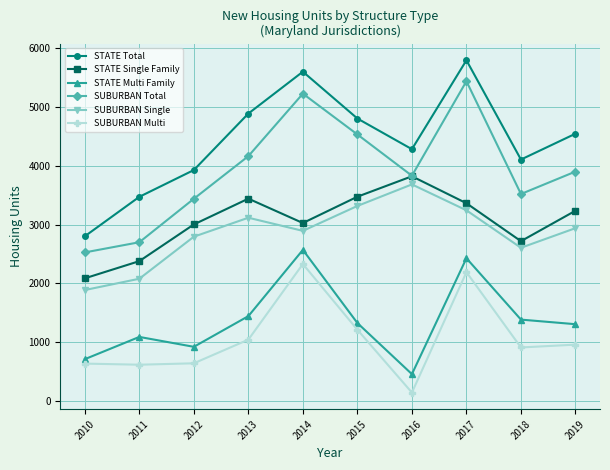

At how many categories does at least one series exceed 1107?

10